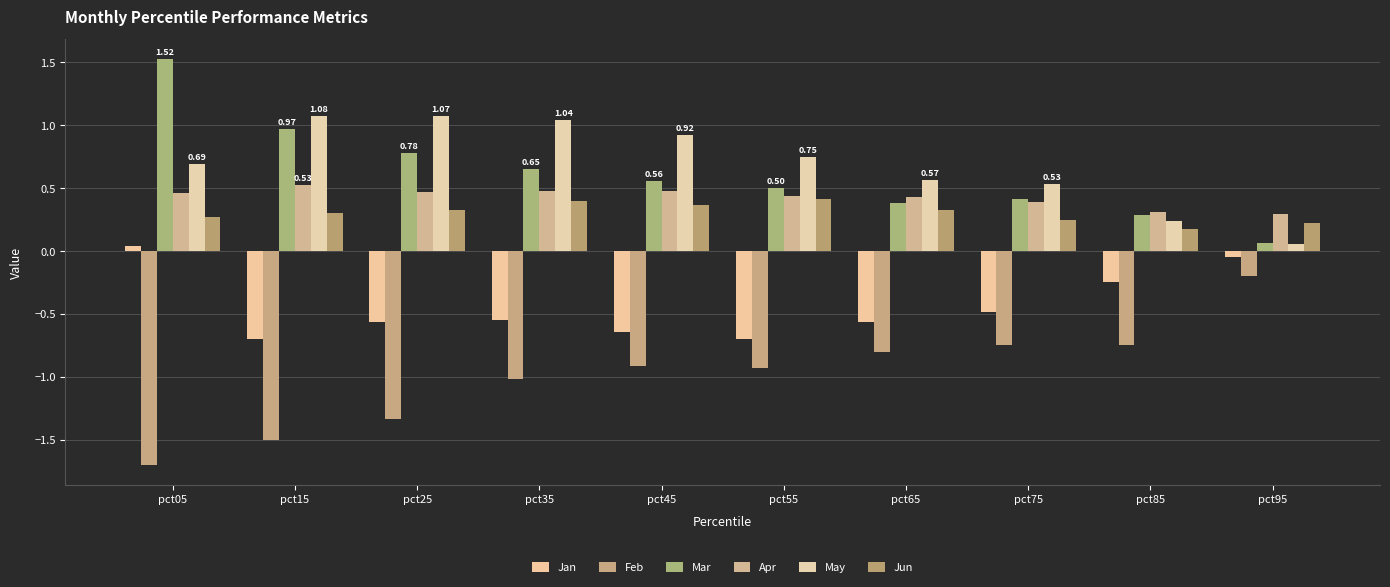

Reading left to right, transcribe all the data shown in this chart.

Jan: 0.0	-0.7	-0.6	-0.6	-0.6	-0.7	-0.6	-0.5	-0.2	-0.0
Feb: -1.7	-1.5	-1.3	-1.0	-0.9	-0.9	-0.8	-0.7	-0.7	-0.2
Mar: 1.5	1.0	0.8	0.7	0.6	0.5	0.4	0.4	0.3	0.1
Apr: 0.5	0.5	0.5	0.5	0.5	0.4	0.4	0.4	0.3	0.3
May: 0.7	1.1	1.1	1.0	0.9	0.8	0.6	0.5	0.2	0.1
Jun: 0.3	0.3	0.3	0.4	0.4	0.4	0.3	0.2	0.2	0.2